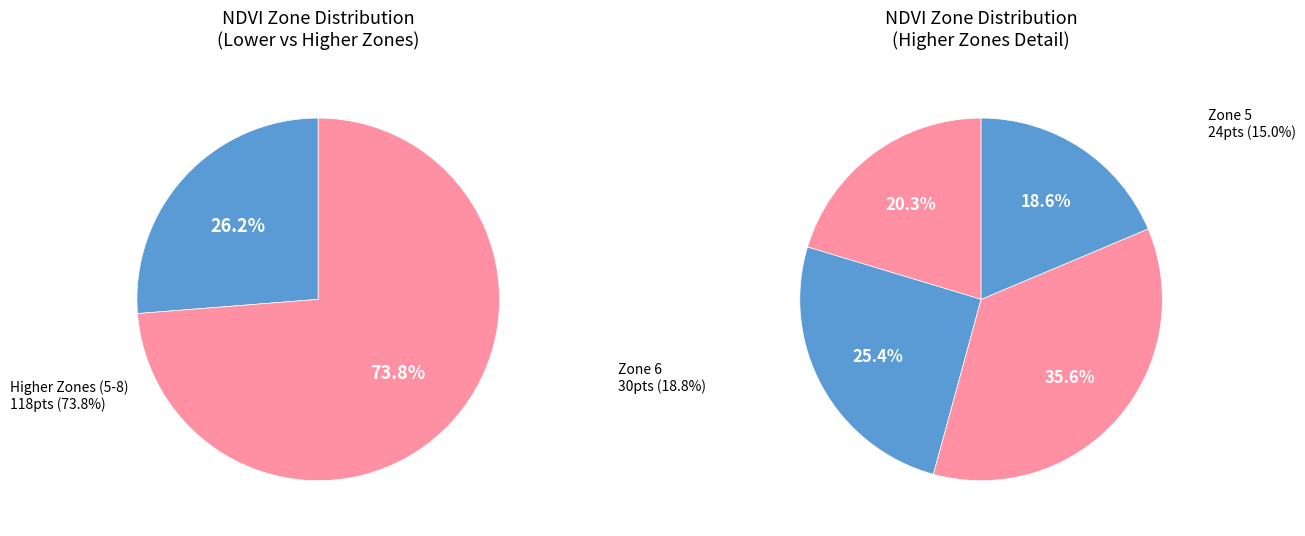

Which slice is the largest?

Zone 7